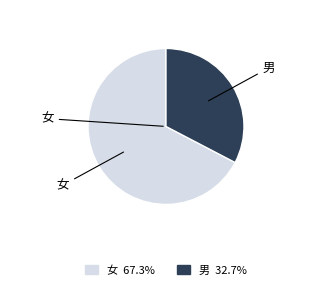

Between 女 and 男, which is larger?

女